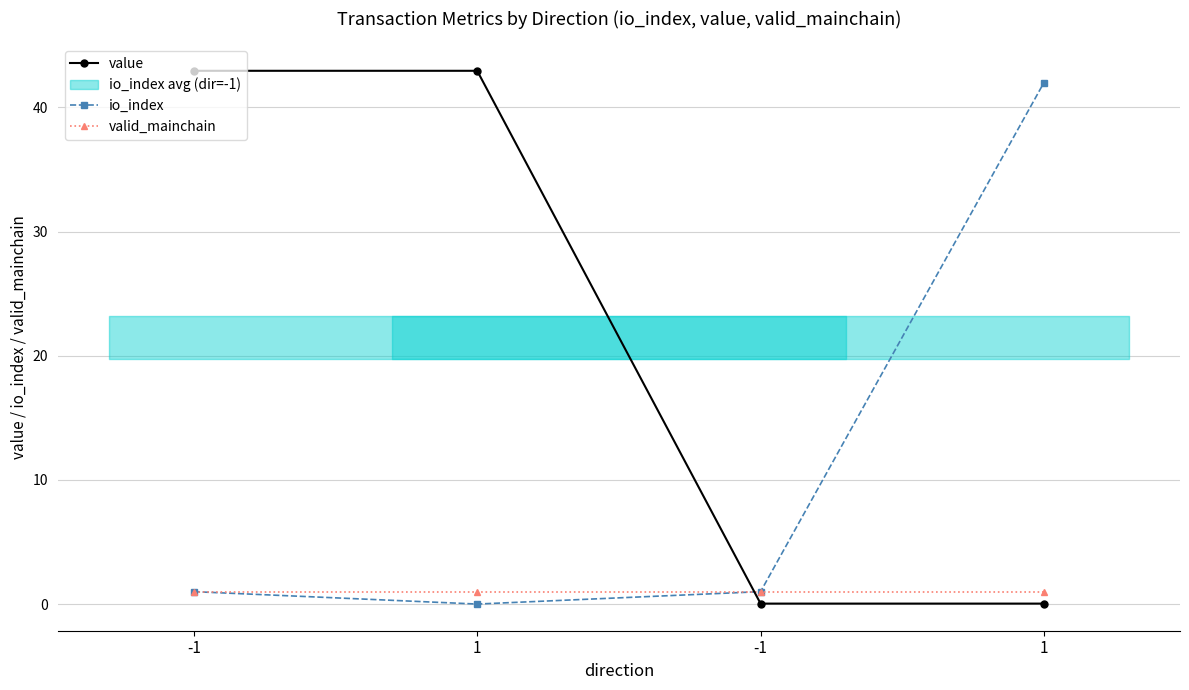

What is the difference between the highest and lowest values at 1?

42.9